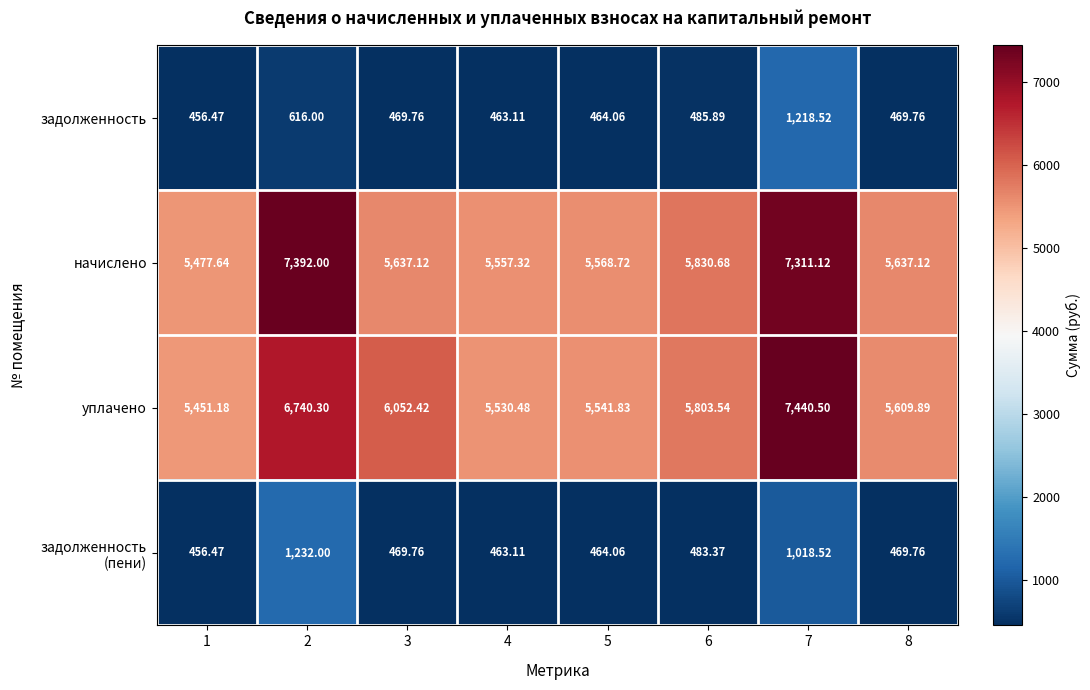

What is the difference between the highest and lowest values at 7?

6422.0